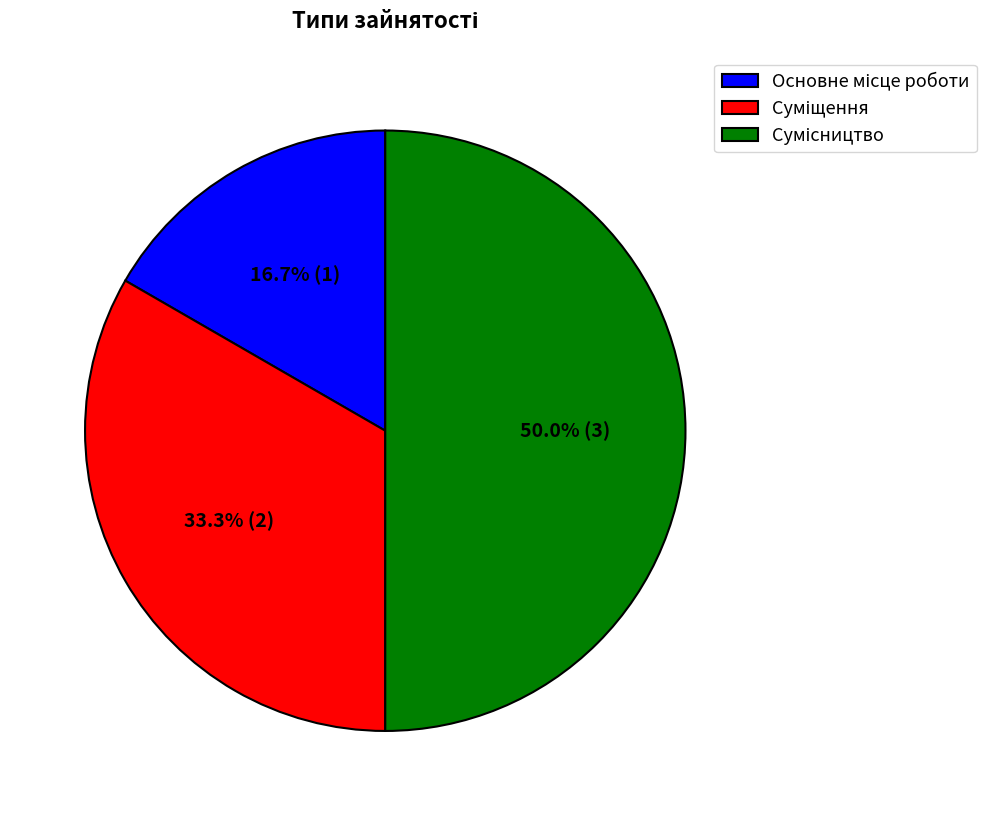

To the nearest percent, what portion does Суміщення represent?

33%